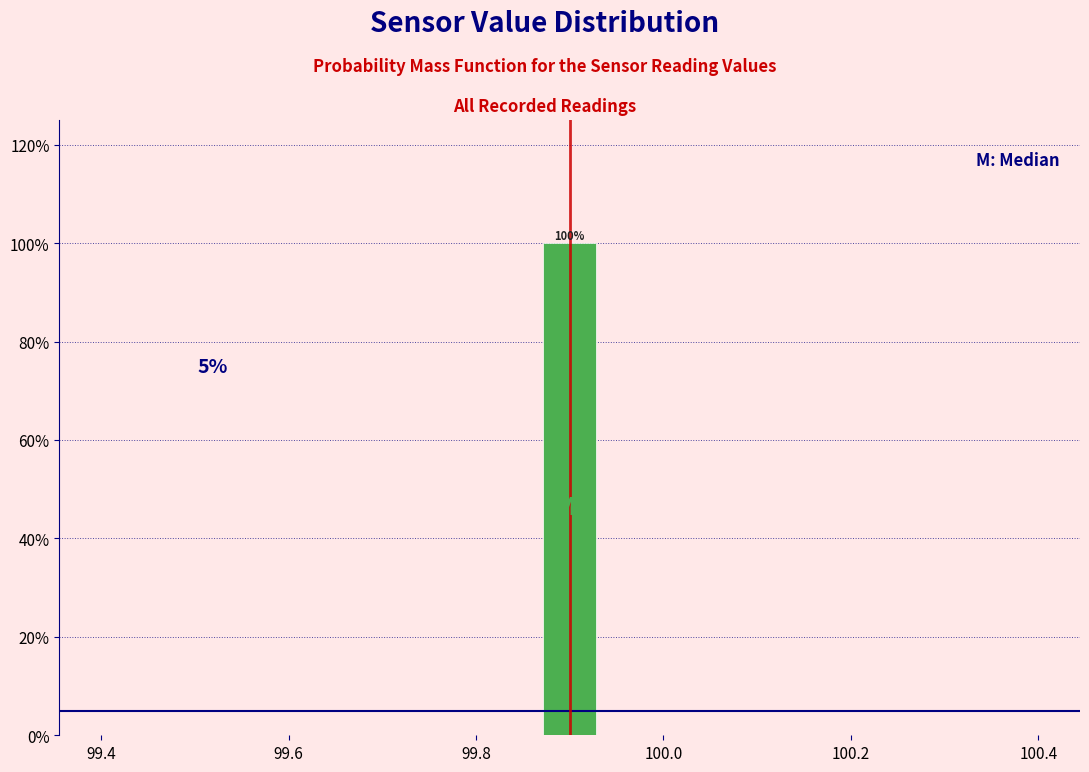

Read against the x-axis, roughly where is the centre of the tallest bar?

99.90